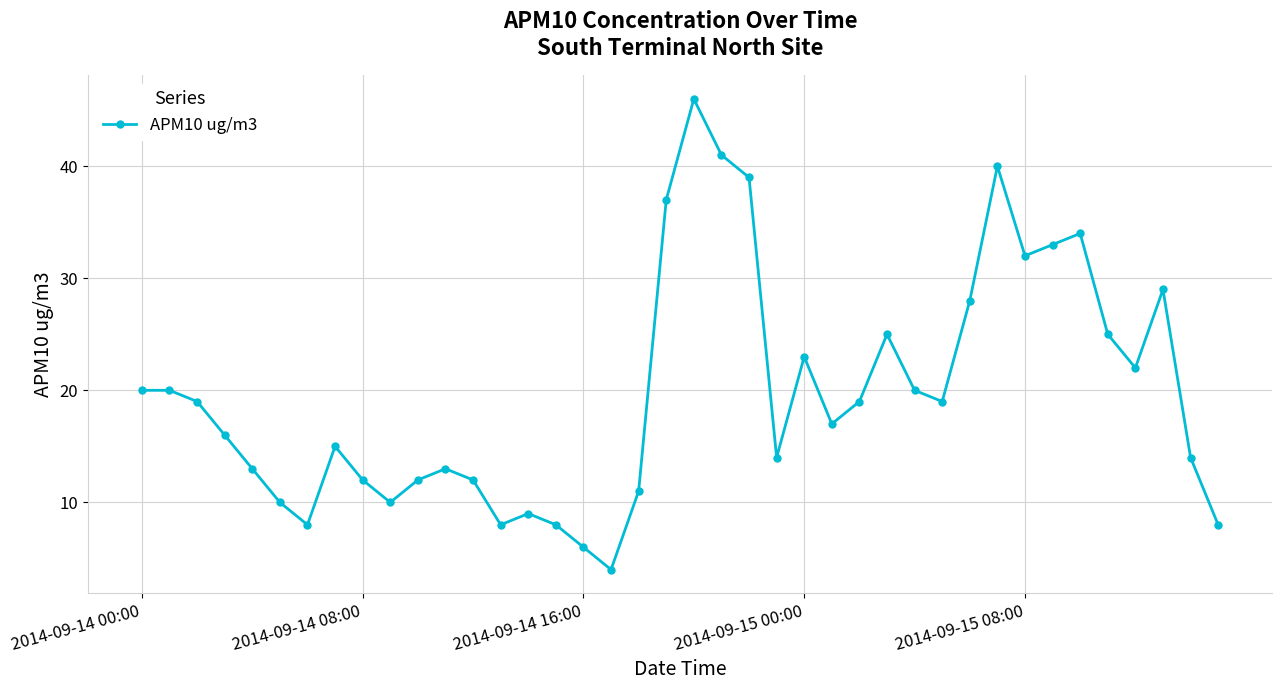

How many interior local valleys (lower than both neighbors) does the data have?

9